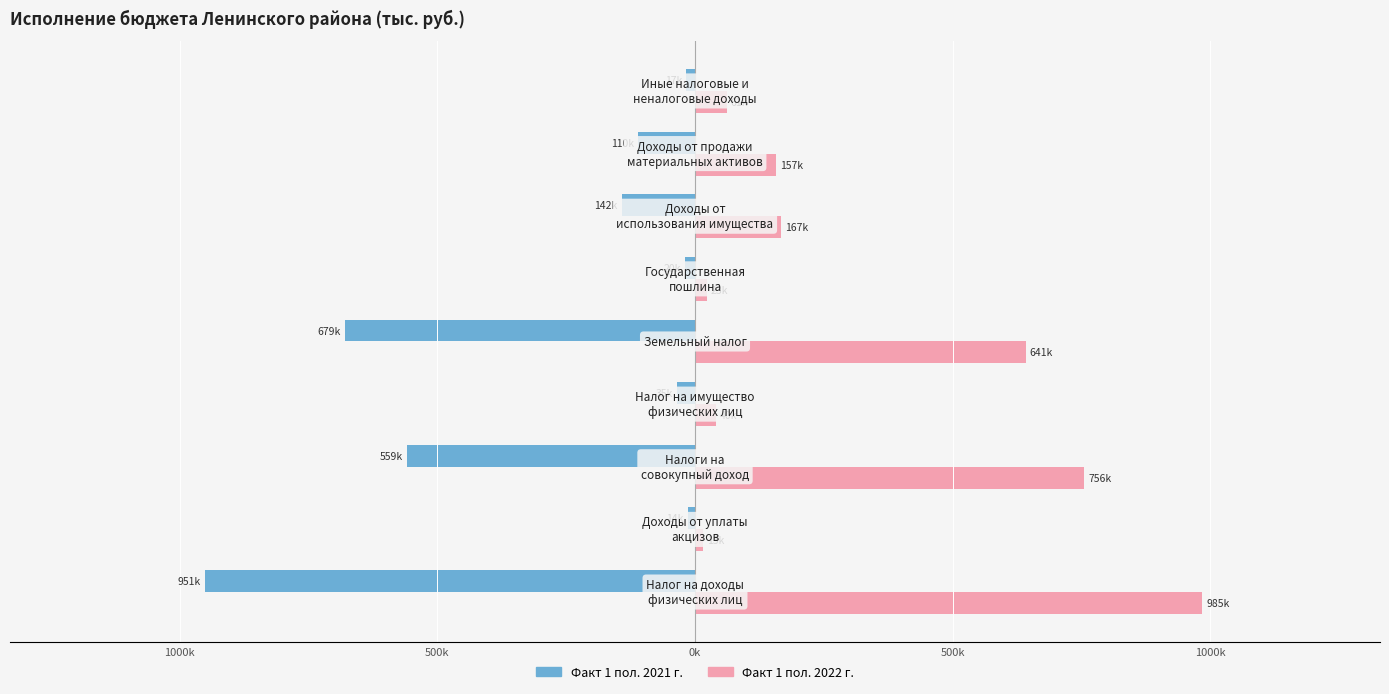

Is it true that Факт за 1 полугодие 2022 года equals 755685.4 at 500k?

True